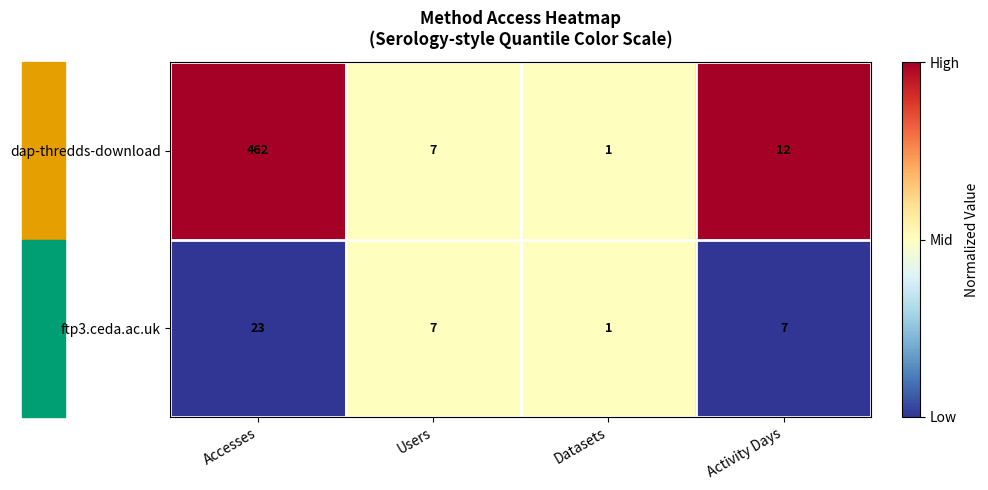

What is the difference between the highest and lowest values at Activity Days?

5